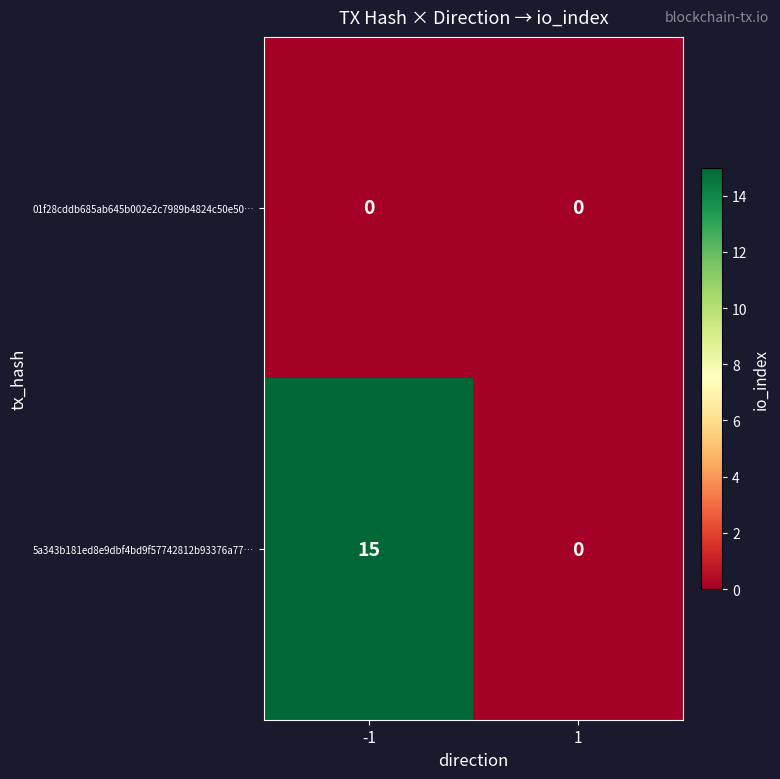

Rank the series by their maximum value, from lowest to highest.

01f28cddb685ab645b002e2c7989b4824c50e50…, 5a343b181ed8e9dbf4bd9f57742812b93376a77…